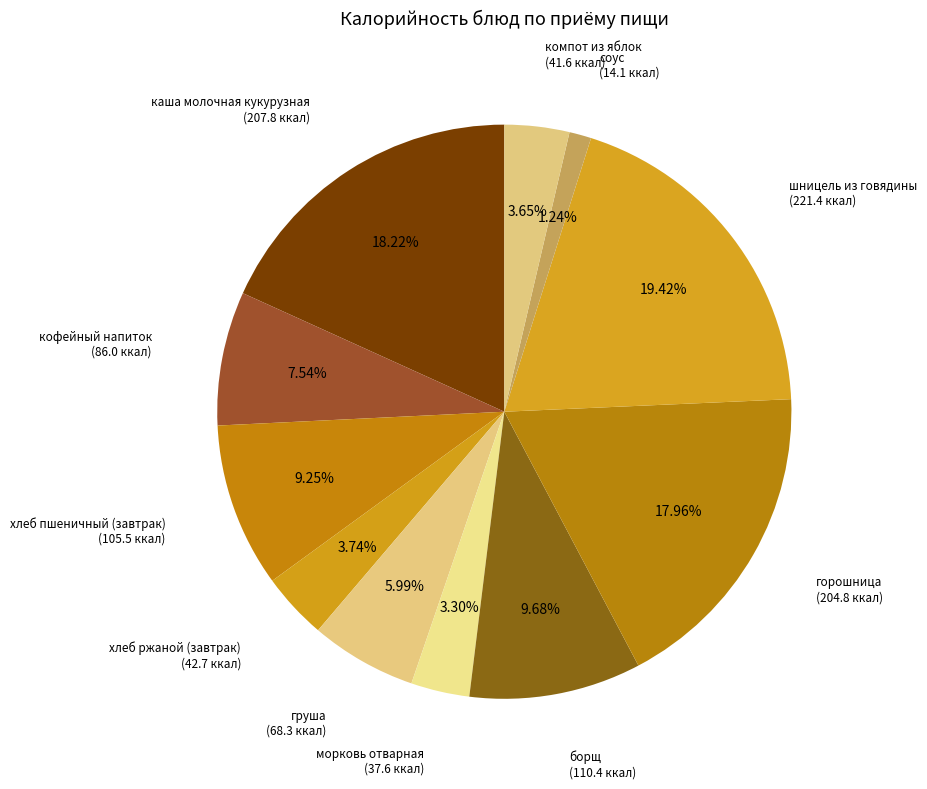

What is the largest slice in the pie chart?

шницель из говядины